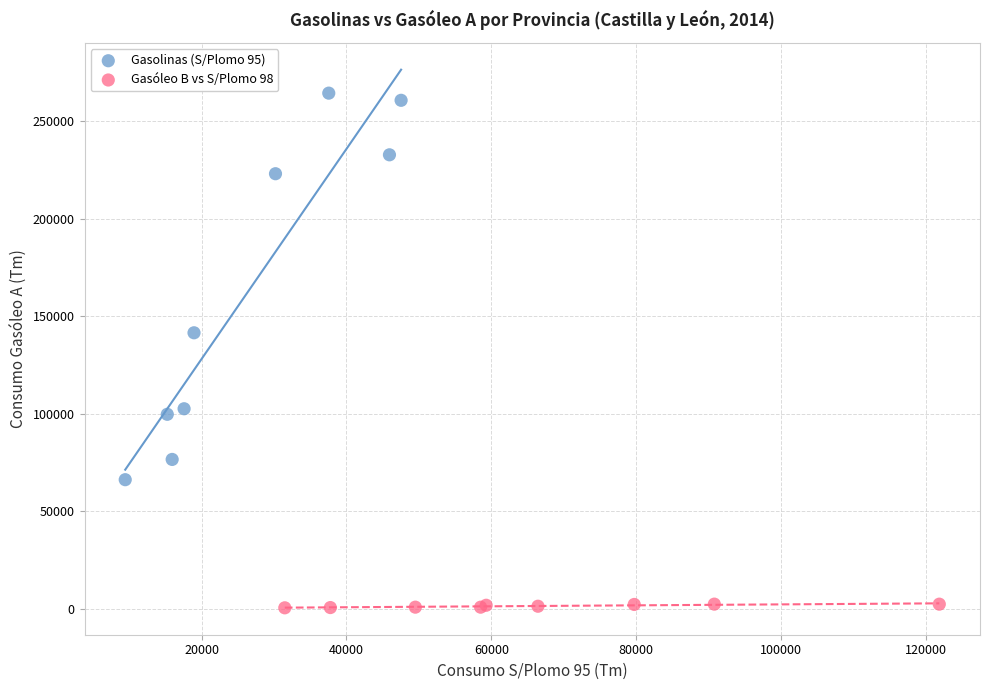

Which series reaches the minimum Y coordinate?

Gasóleo B vs S/Plomo 98